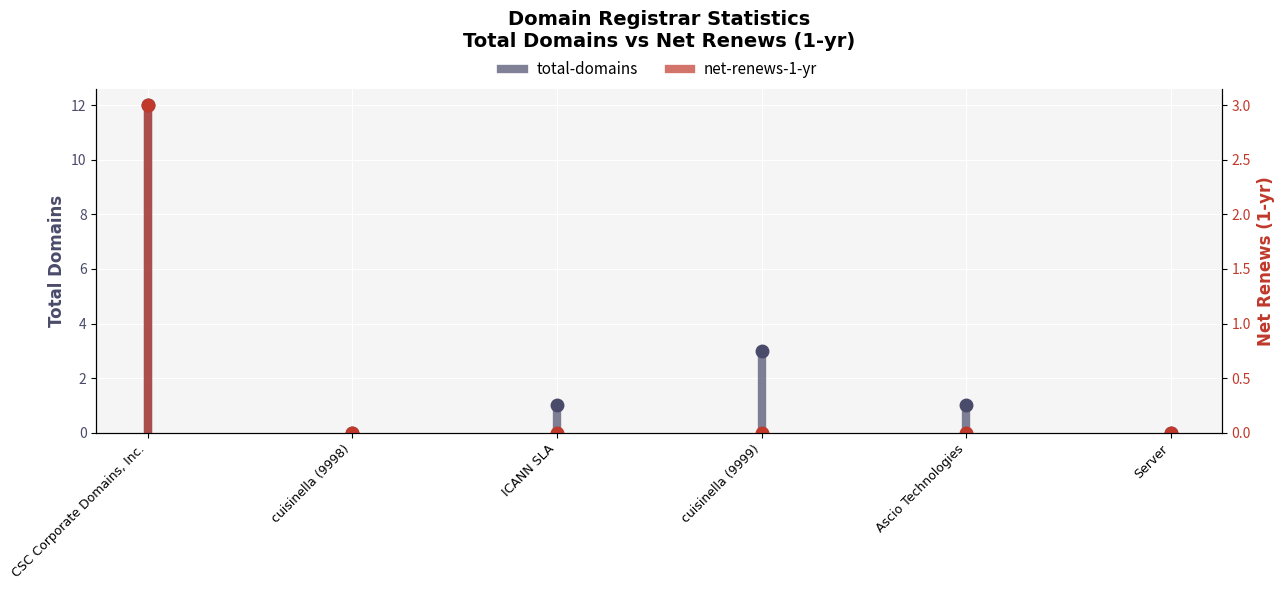

Is this an area chart (filled region under the line)?

No